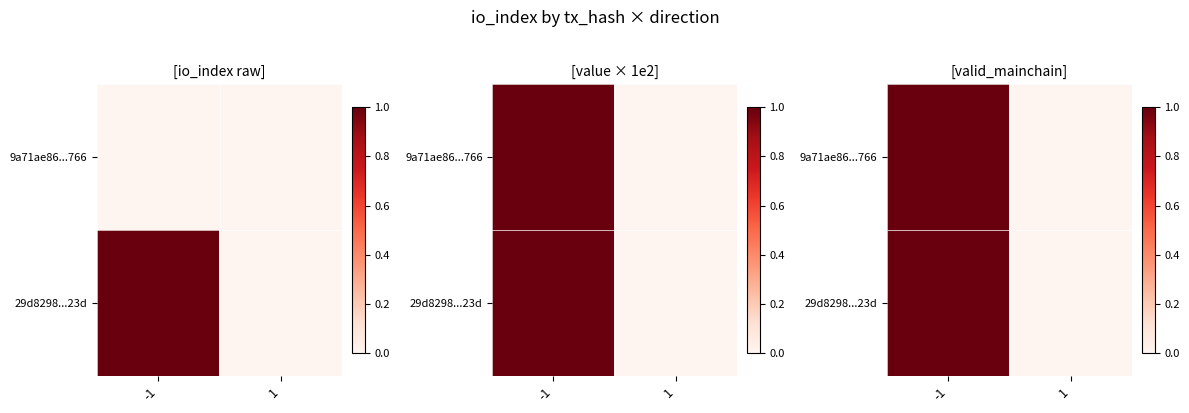

List the series in order of their peak value, lowest first.

9a71ae86...766, 29d8298...23d